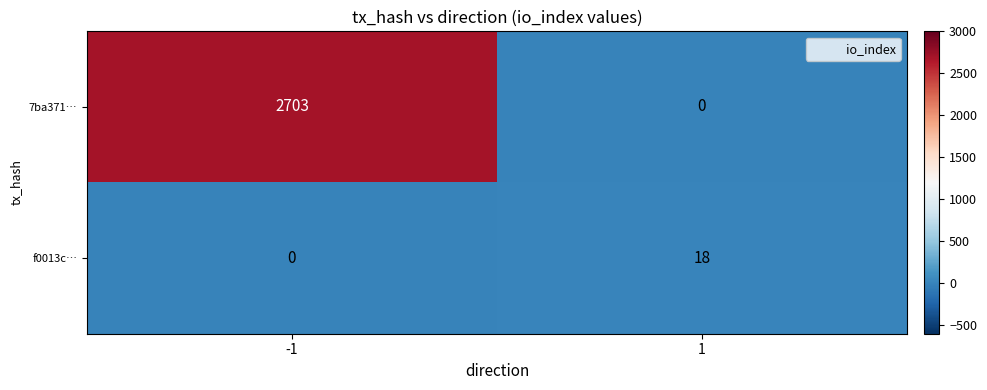

Rank the categories by f0013c… value from highest to lowest.

1, -1